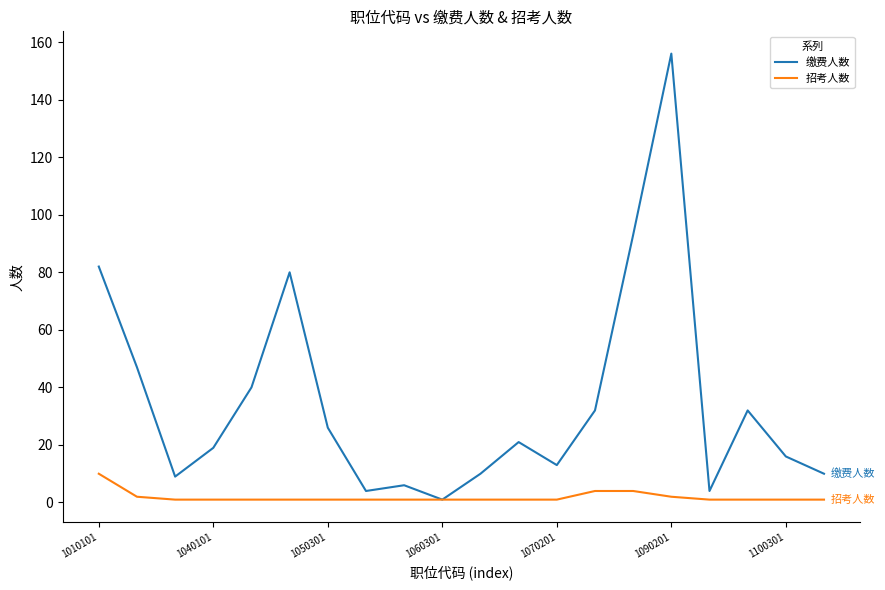

List the series in order of their peak value, highest first.

缴费人数, 招考人数